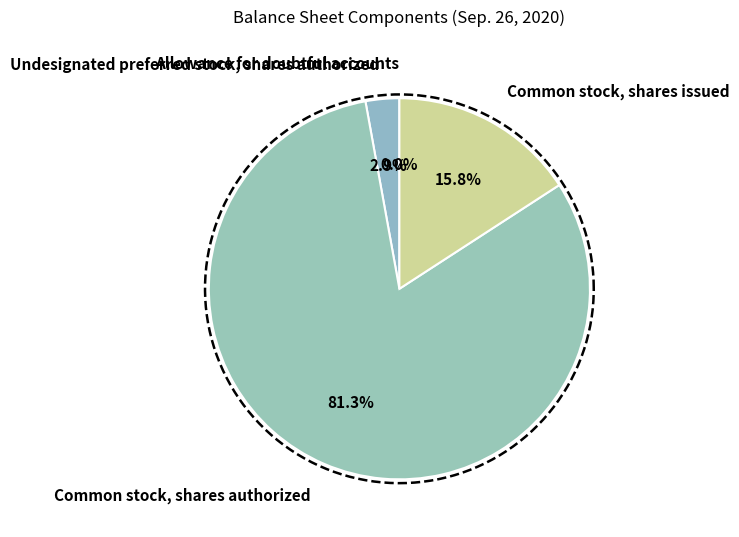

Between Common stock, shares issued and Undesignated preferred stock, shares authorized, which is larger?

Common stock, shares issued